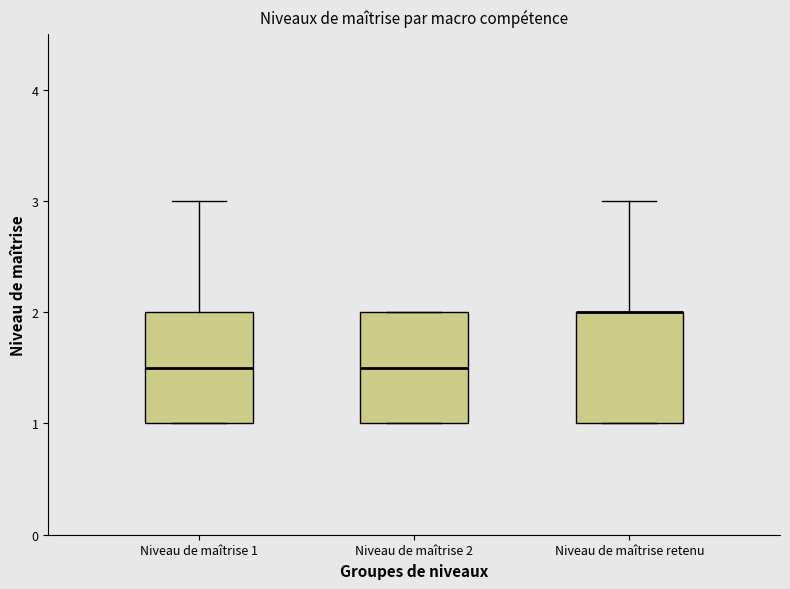

Reading left to right, read every box against the y-axis: the position of its median line, the range the box covers, and the ends of its whiskers. The values are not printed on the chart, so give them approximately, as read against the axis.

Niveau de maîtrise 1: median 1.5, box 1.0 to 2.0, whiskers 1.0 to 3.0
Niveau de maîtrise 2: median 1.5, box 1.0 to 2.0, whiskers 1.0 to 2.0
Niveau de maîtrise retenu: median 2.0 (drawn on the box's upper edge), box 1.0 to 2.0, whiskers 1.0 to 3.0